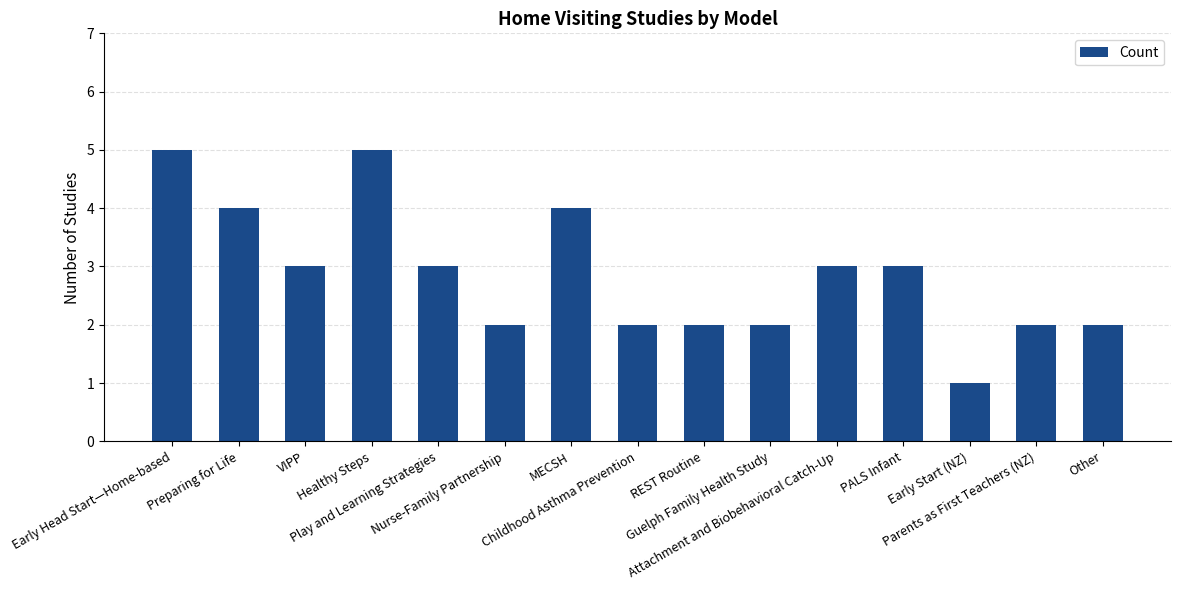

What is the greatest value displayed?

5